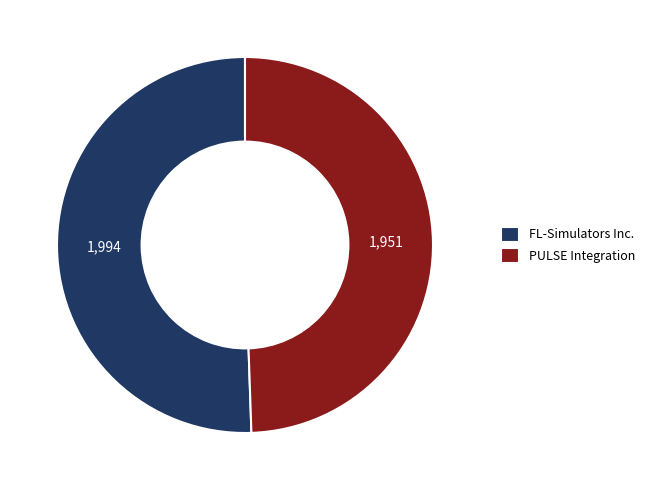

The FL-Simulators Inc. slice represents 57% of the pie. True or false?

False